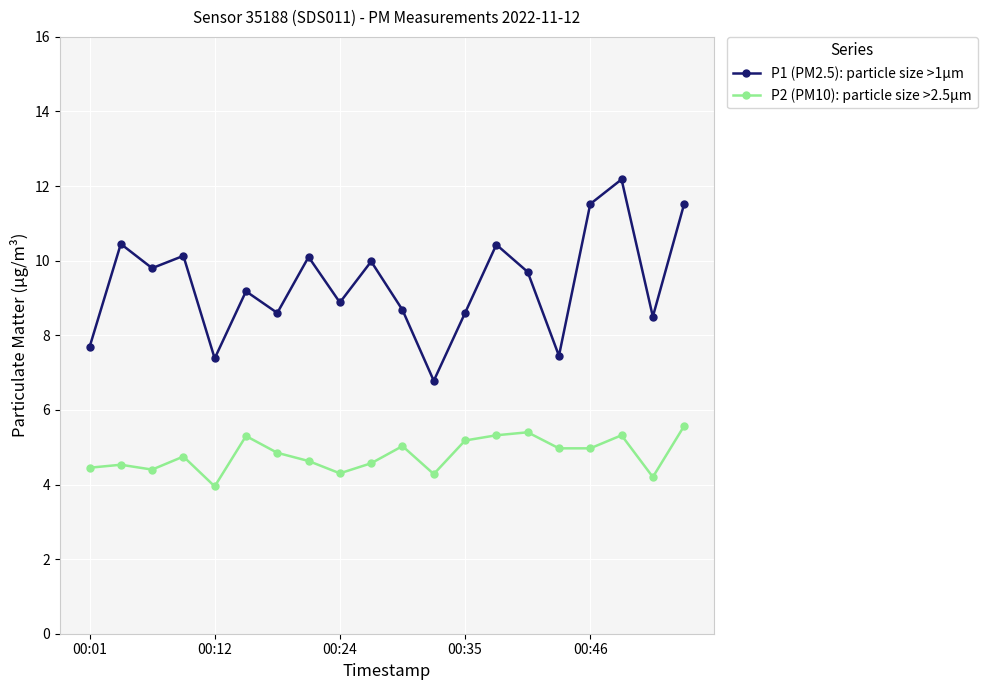

Rank the series by their maximum value, from highest to lowest.

P1 (PM2.5): particle size >1µm, P2 (PM10): particle size >2.5µm